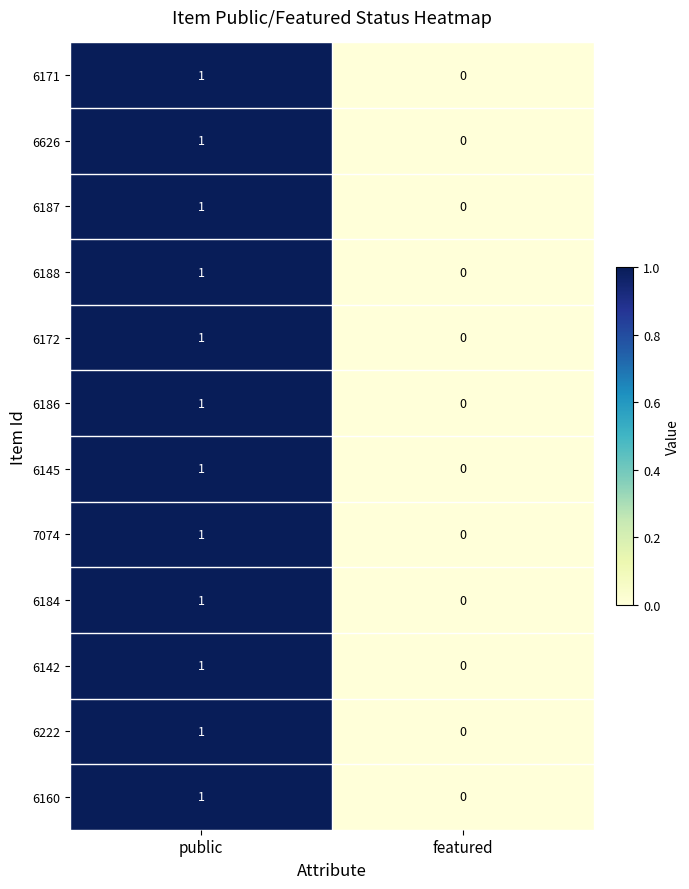

Is it true that 6171 equals 0 at featured?

True